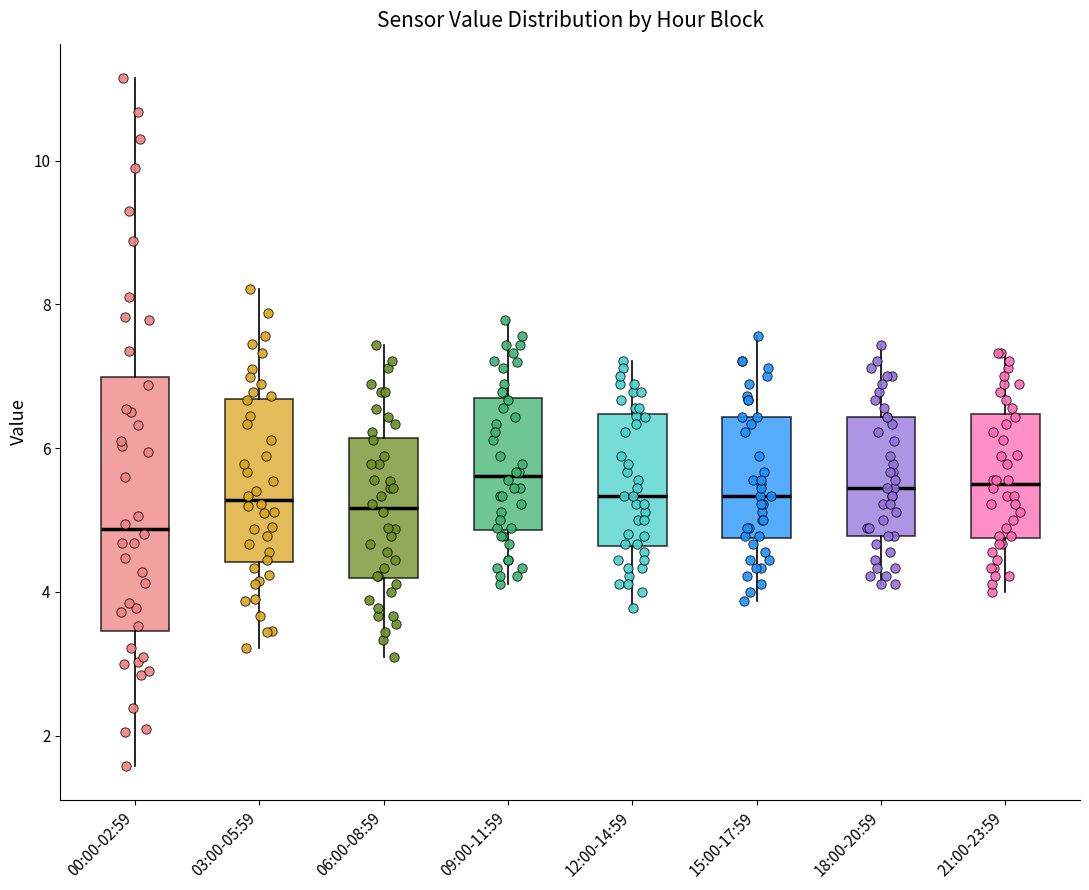

Which box is the tallest, from its lower edge to its upper edge?

00:00-02:59